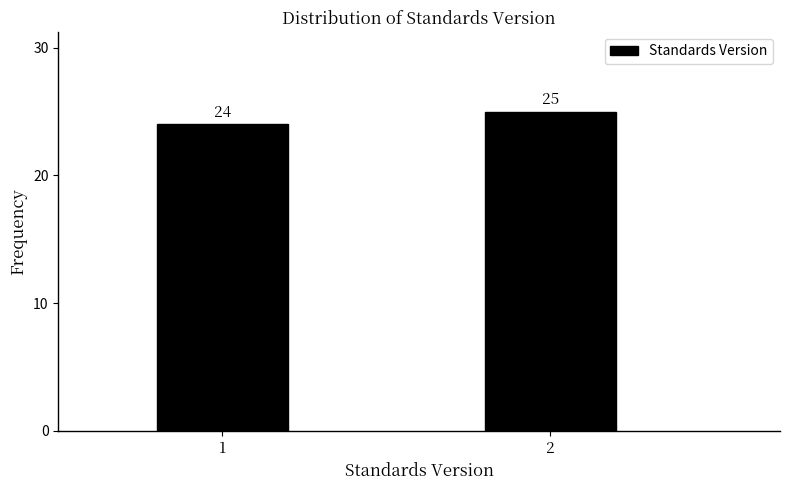

Reading left to right, transcribe all the data shown in this chart.

1=24	2=25